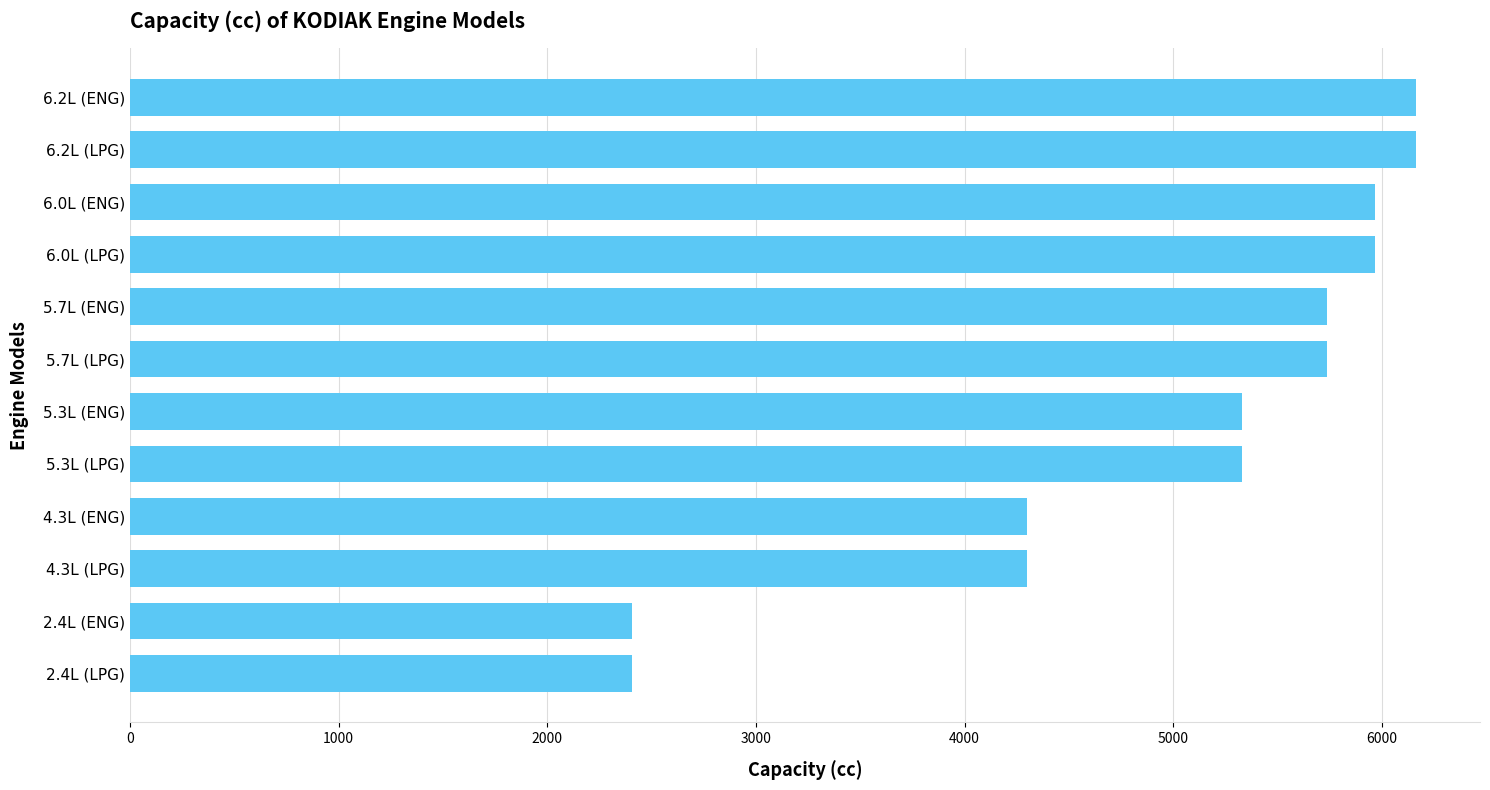

The value at 2.4L (LPG) is 3726. True or false?

False